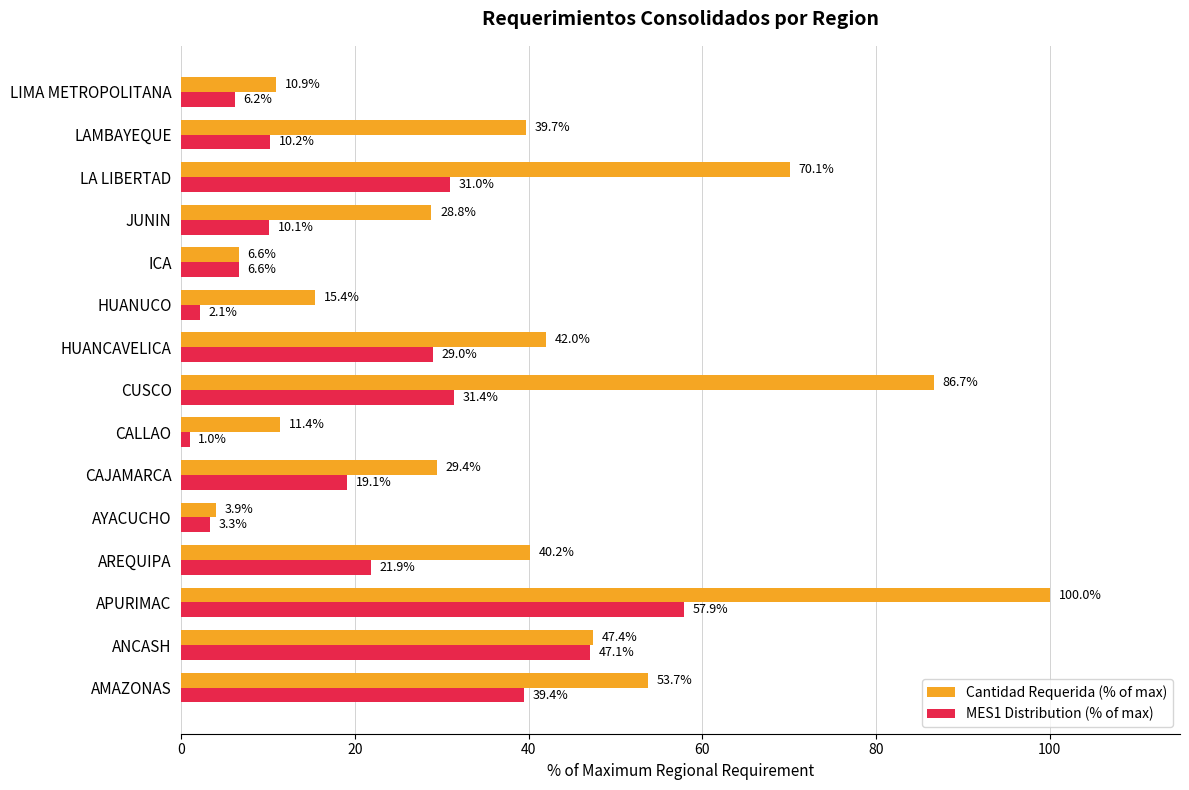

Is the value of MES1 Distribution (% of max) at LIMA METROPOLITANA greater than the value of Cantidad Requerida (% of max) at ANCASH?

No